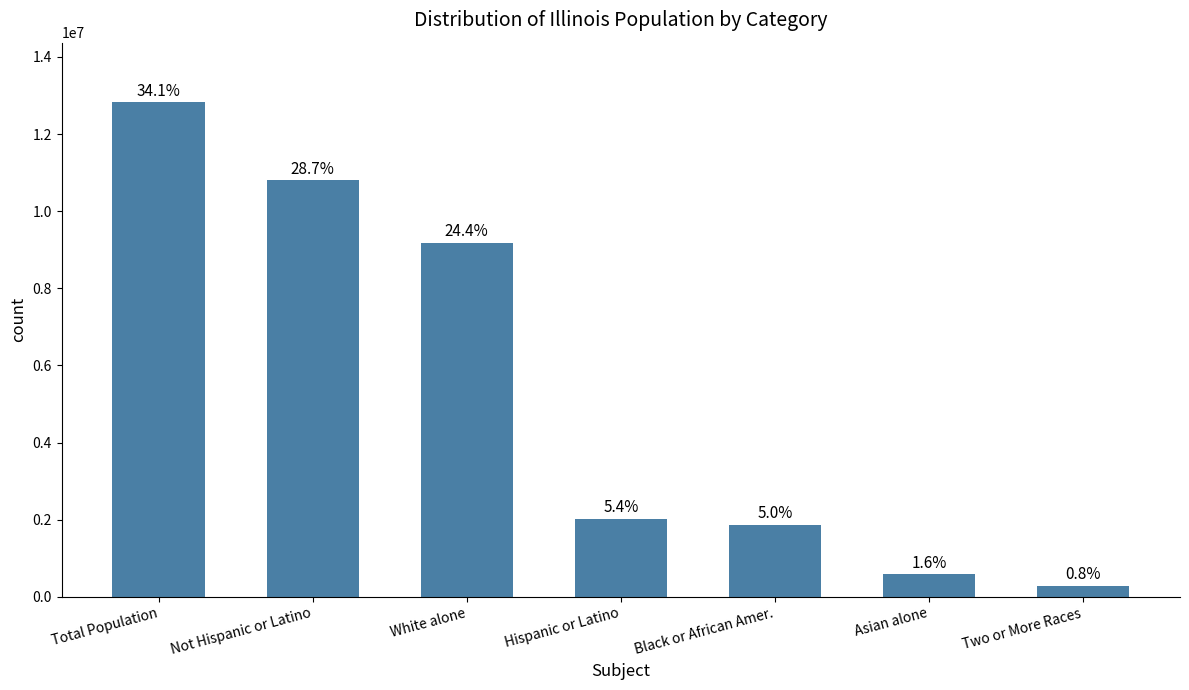

Reading left to right, what are all the values shown in this chart?

12830632	10803054	9177877	2027578	1866414	586934	289982